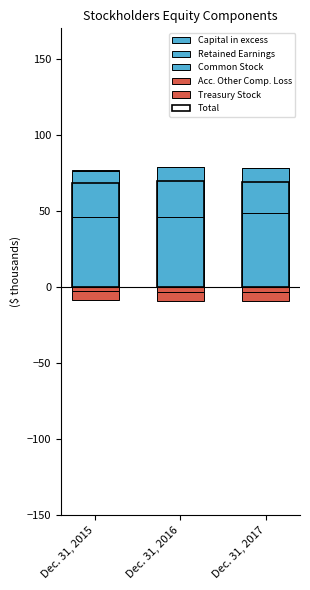

What is the value of the Total bar at the 3rd from the left?

69.0